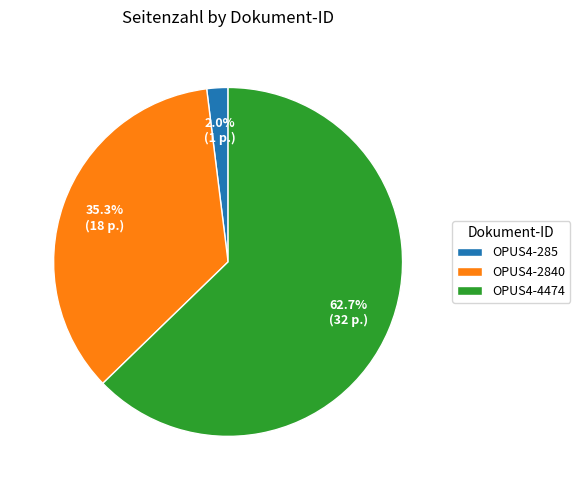

Does OPUS4-2840 represent more than half of the total?

No